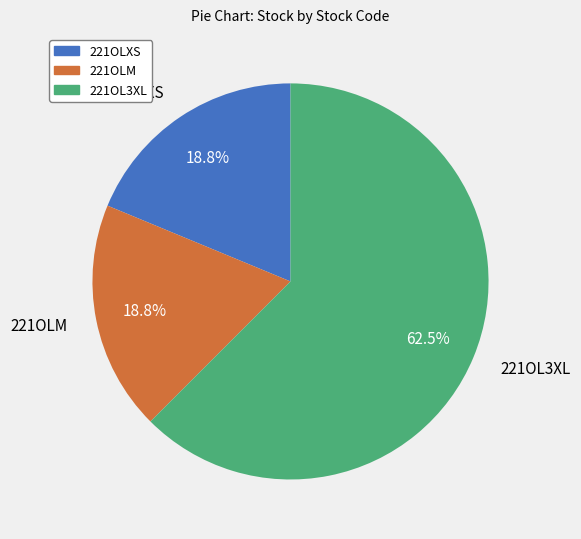

Does 221OLM represent more than half of the total?

No